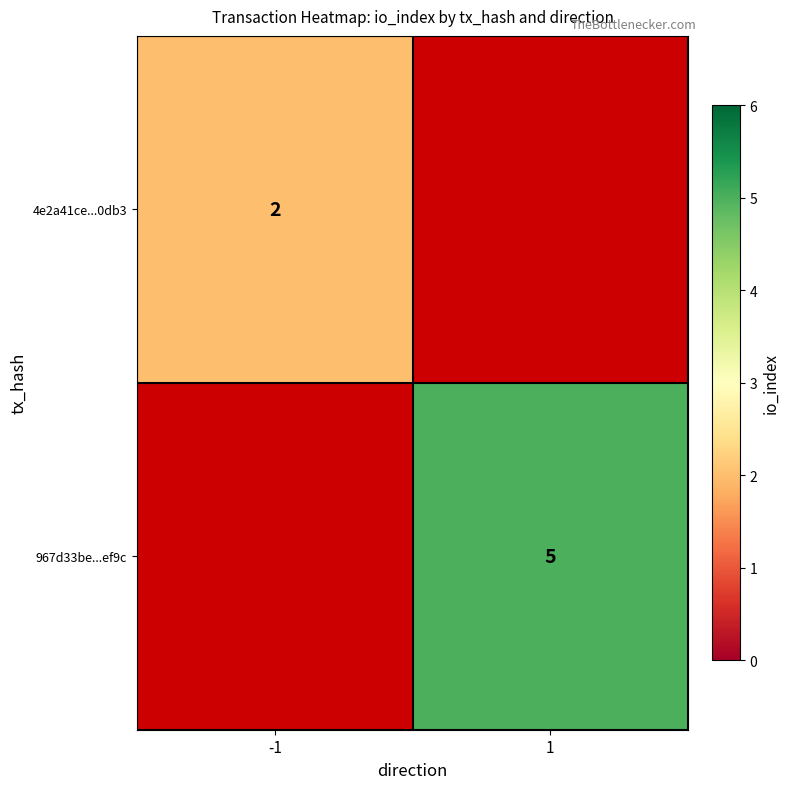

True or false: 4e2a41ce...0db3 has a value of 3 at -1.

False